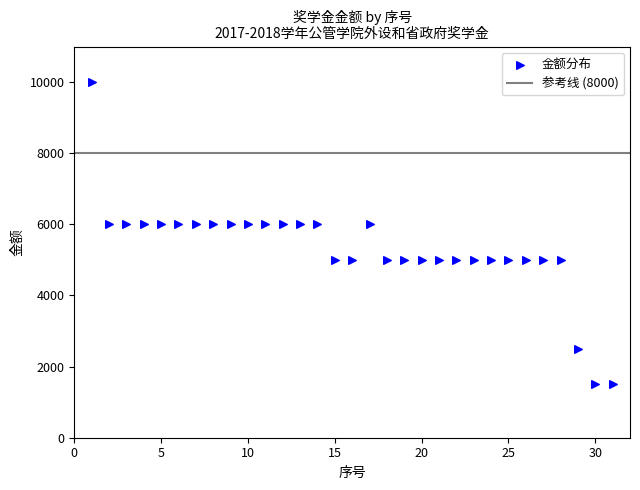

What is the range of X values (max minus min)?

30